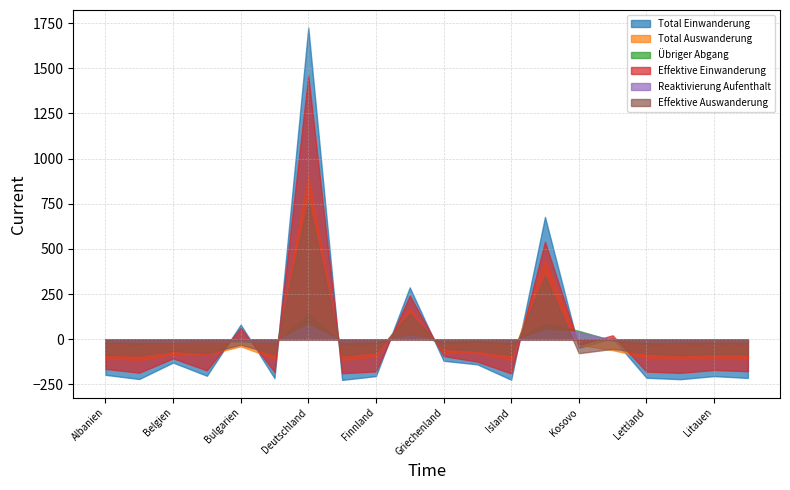

What is the label of the 11th point from the left?

Griechenland